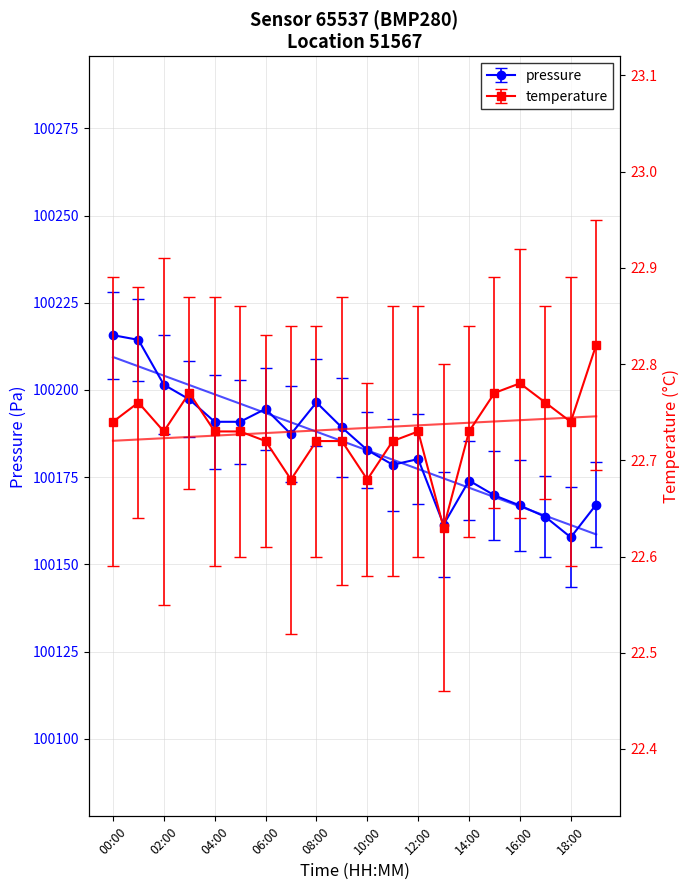

At which category is the sum across all series the highest?

00:00